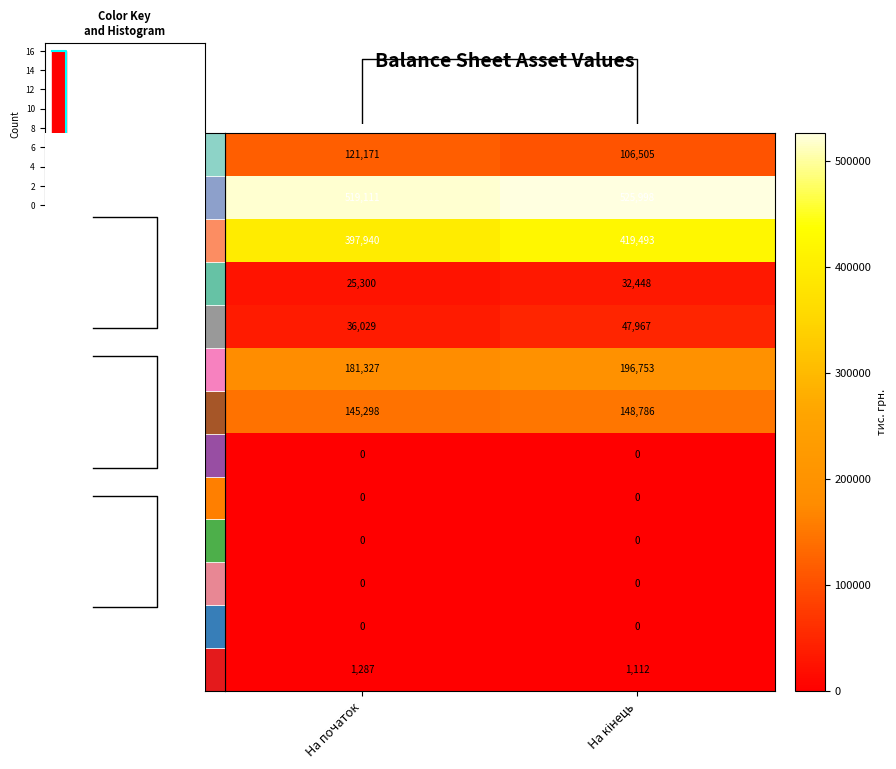

Reading right to left, list all the values displayed in this chart.

1000: На кінець=106505	На початок=121171
1001: На кінець=525998	На початок=519111
1002: На кінець=419493	На початок=397940
1005: На кінець=32448	На початок=25300
1010: На кінець=47967	На початок=36029
1011: На кінець=196753	На початок=181327
1012: На кінець=148786	На початок=145298
1015: На кінець=0	На початок=0
1020: На кінець=0	На початок=0
1030: На кінець=0	На початок=0
1035: На кінець=0	На початок=0
1040: На кінець=0	На початок=0
1045: На кінець=1112	На початок=1287